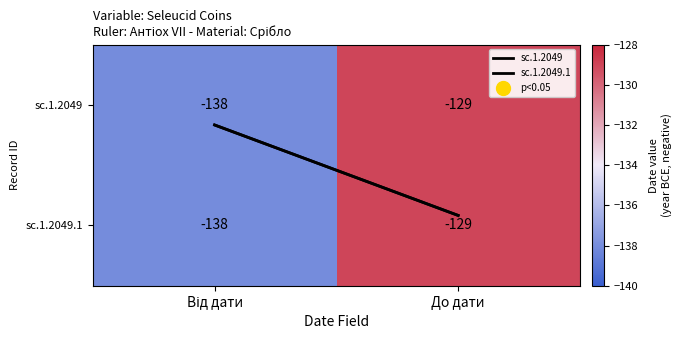

Where is sc.1.2049.1 nearest to the value -133?

До дати